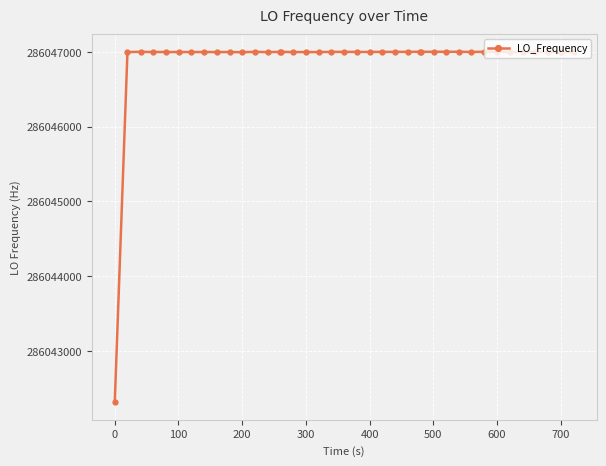

What is the maximum value shown in the chart?

286047002.6